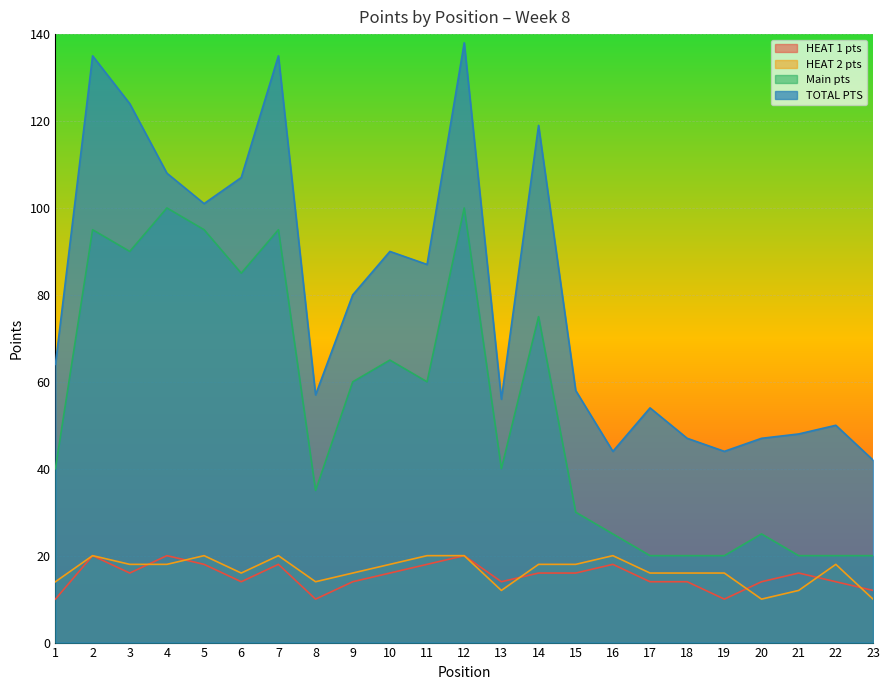

How many HEAT 1 pts values are between 14 and 18?

16